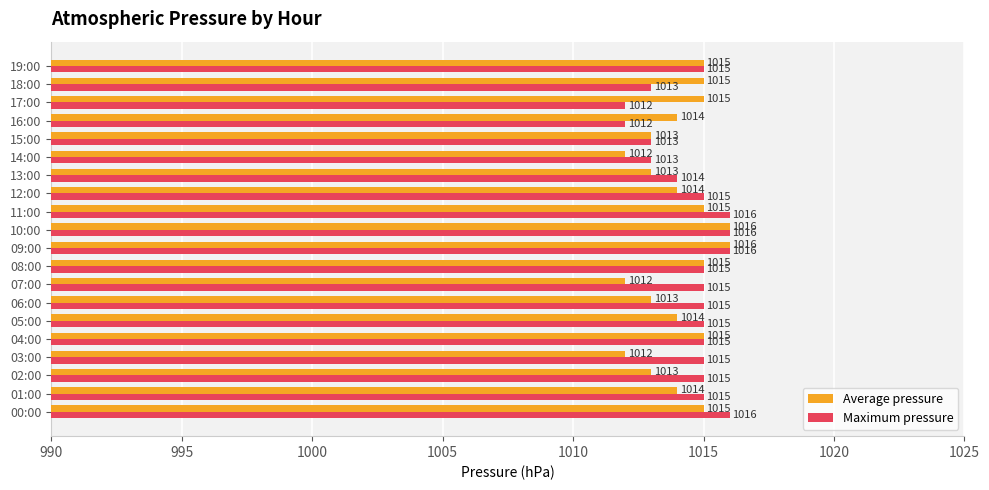

What are all the series names shown in the legend?

Average pressure, Maximum pressure